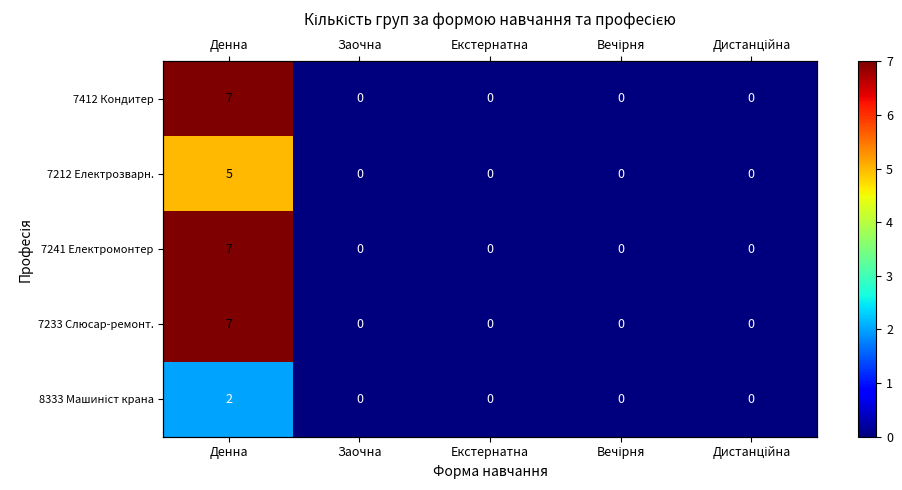

List the series in order of their peak value, lowest first.

8333 Машиніст крана, 7212 Електрозварн., 7412 Кондитер, 7241 Електромонтер, 7233 Слюсар-ремонт.